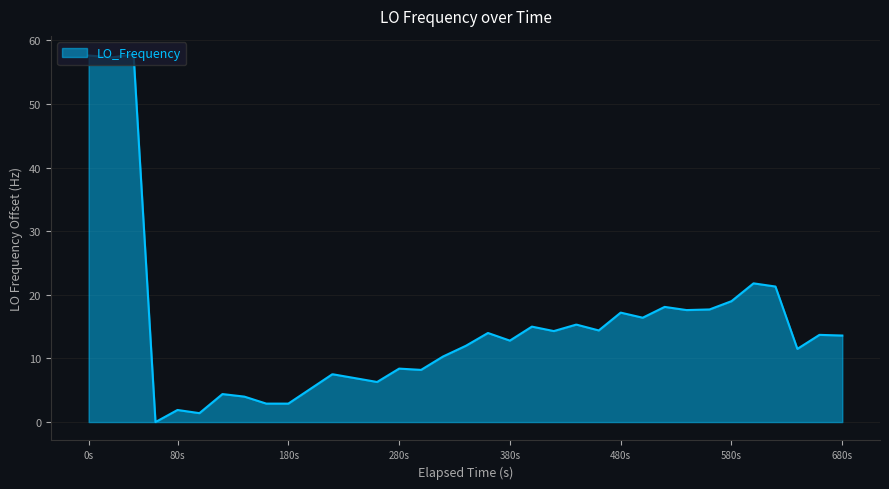

What is the maximum value shown in the chart?

57.8